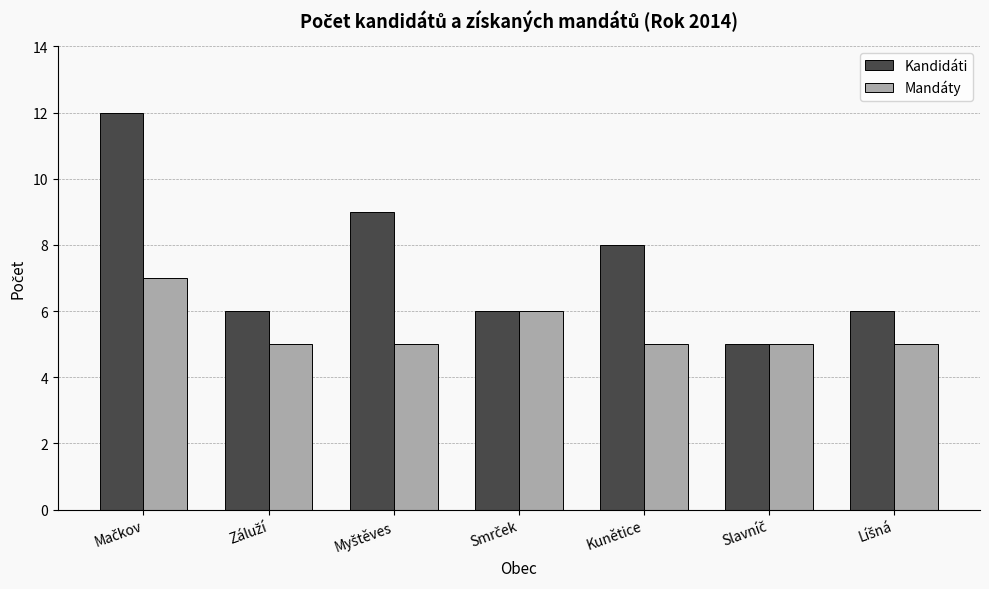

Rank the series by their average value, from highest to lowest.

Kandidáti, Mandáty